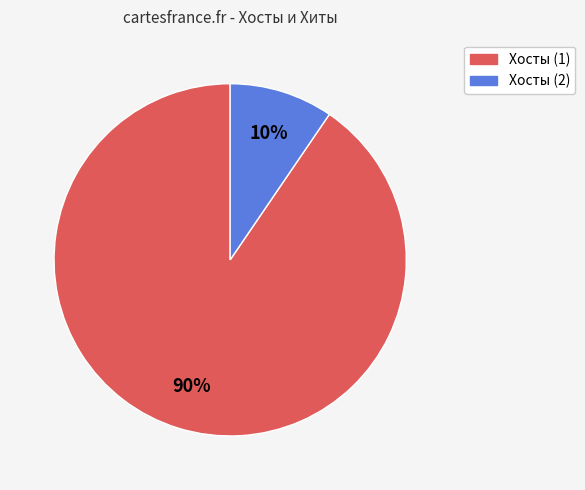

Is there any slice that represents more than half of the pie?

Yes